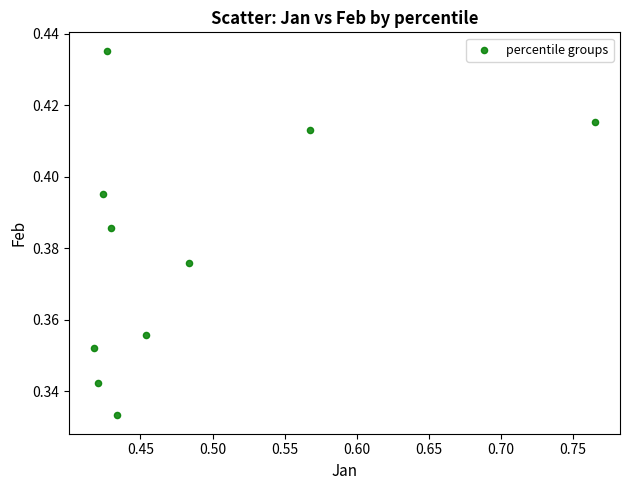

What is the average X value?

0.5